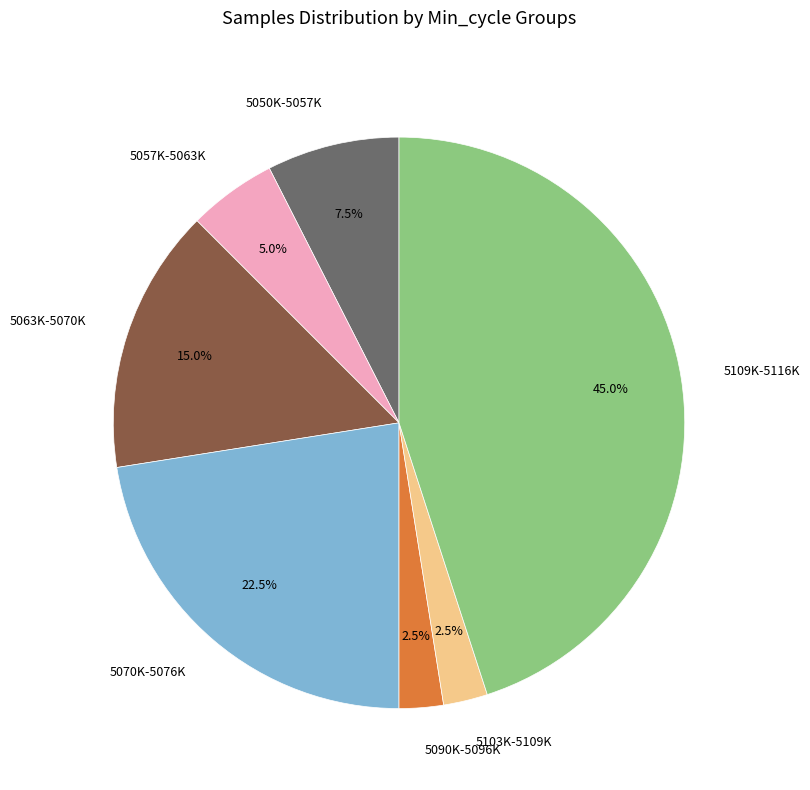

What percentage do 5103K-5109K and 5070K-5076K together represent?

25.0%